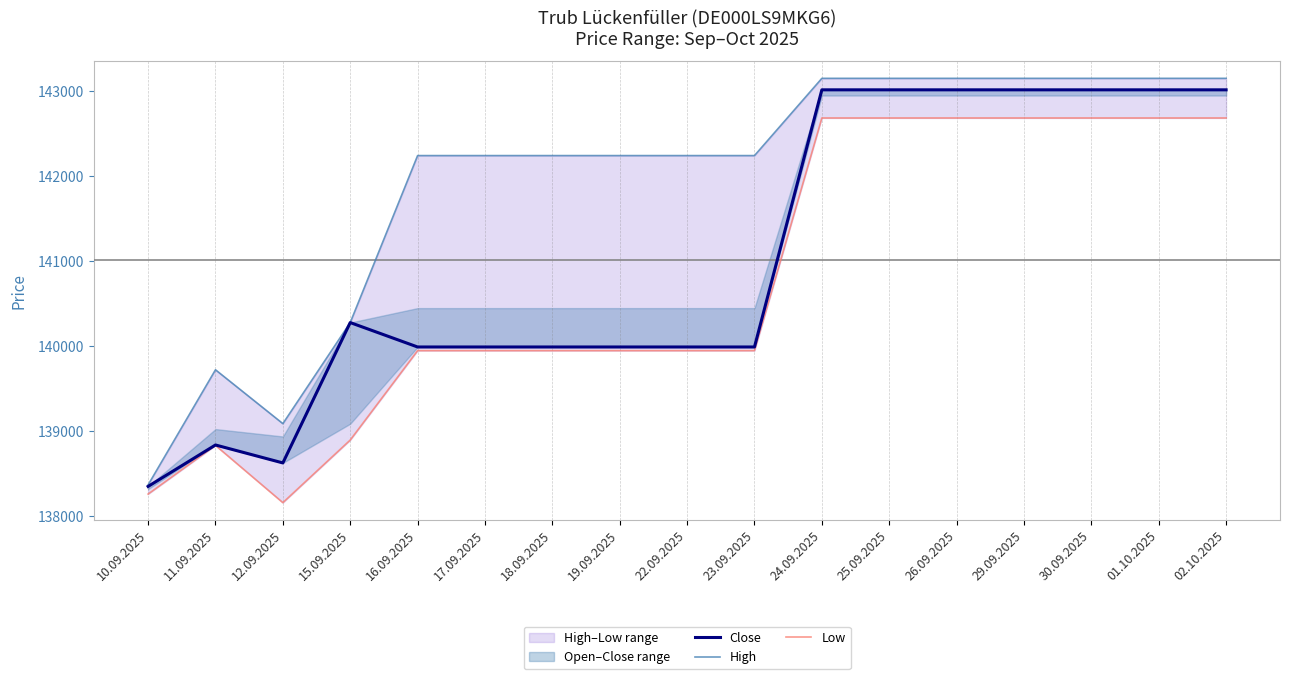

Rank the series by their maximum value, from highest to lowest.

High, Close, Low